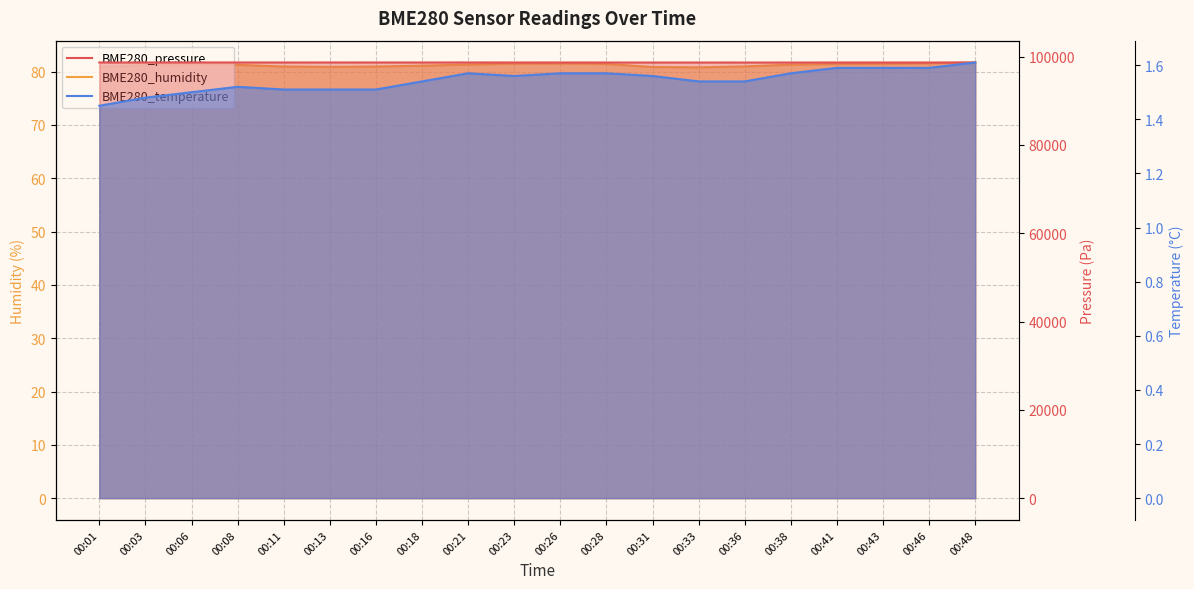

Where is BME280_temperature nearest to the value 1?

00:01